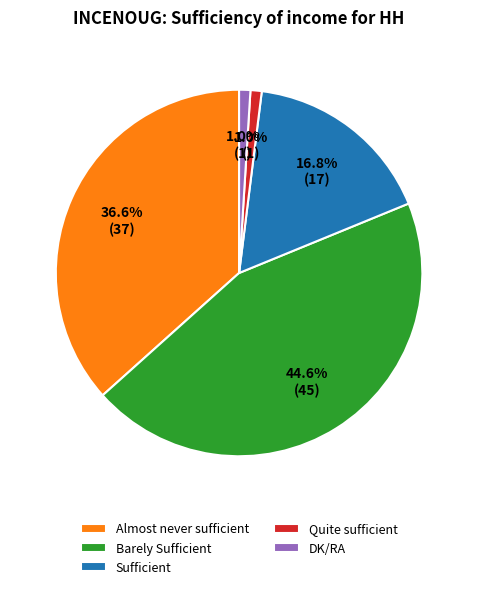

To the nearest percent, what is the difference between the largest and smallest slice percentages?

44%